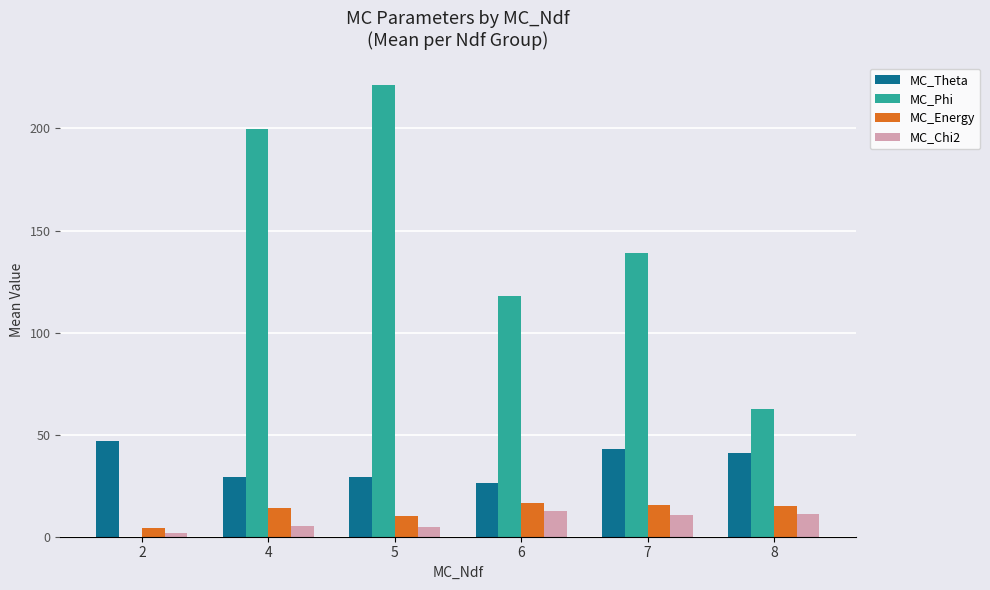

What is the maximum value shown in the chart?

221.4